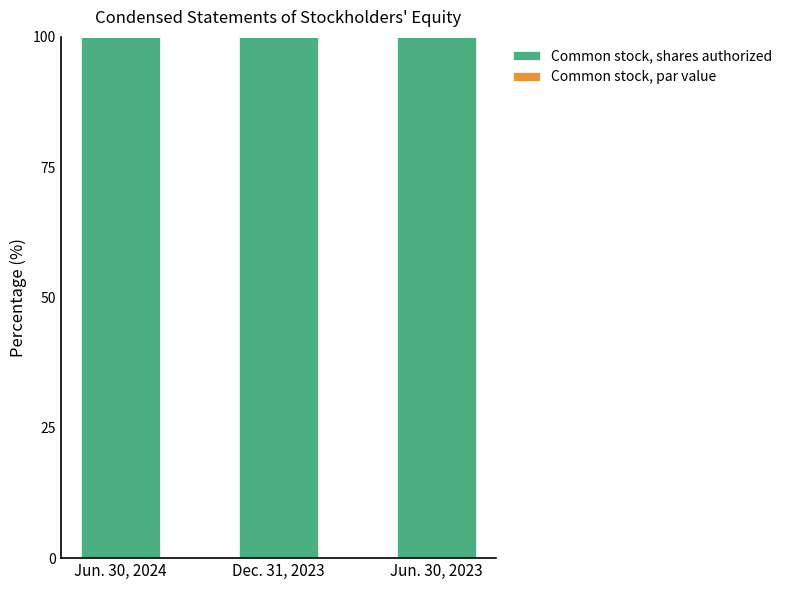

What is the total value across all series at Jun. 30, 2023?

100.0